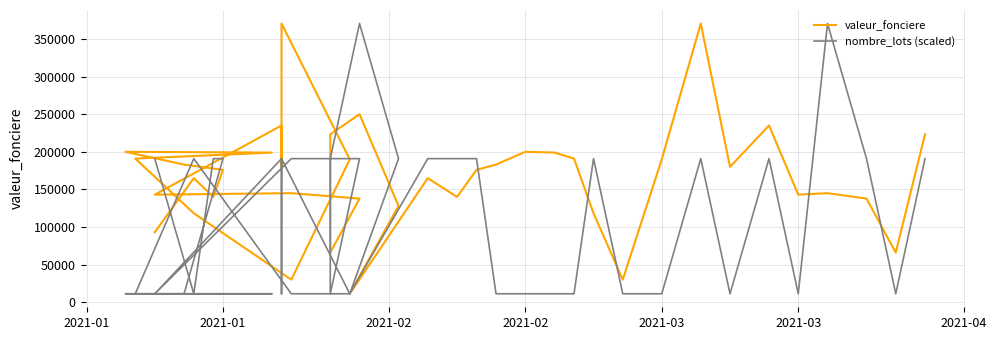

What are all the series names shown in the legend?

valeur_fonciere, nombre_lots (scaled)